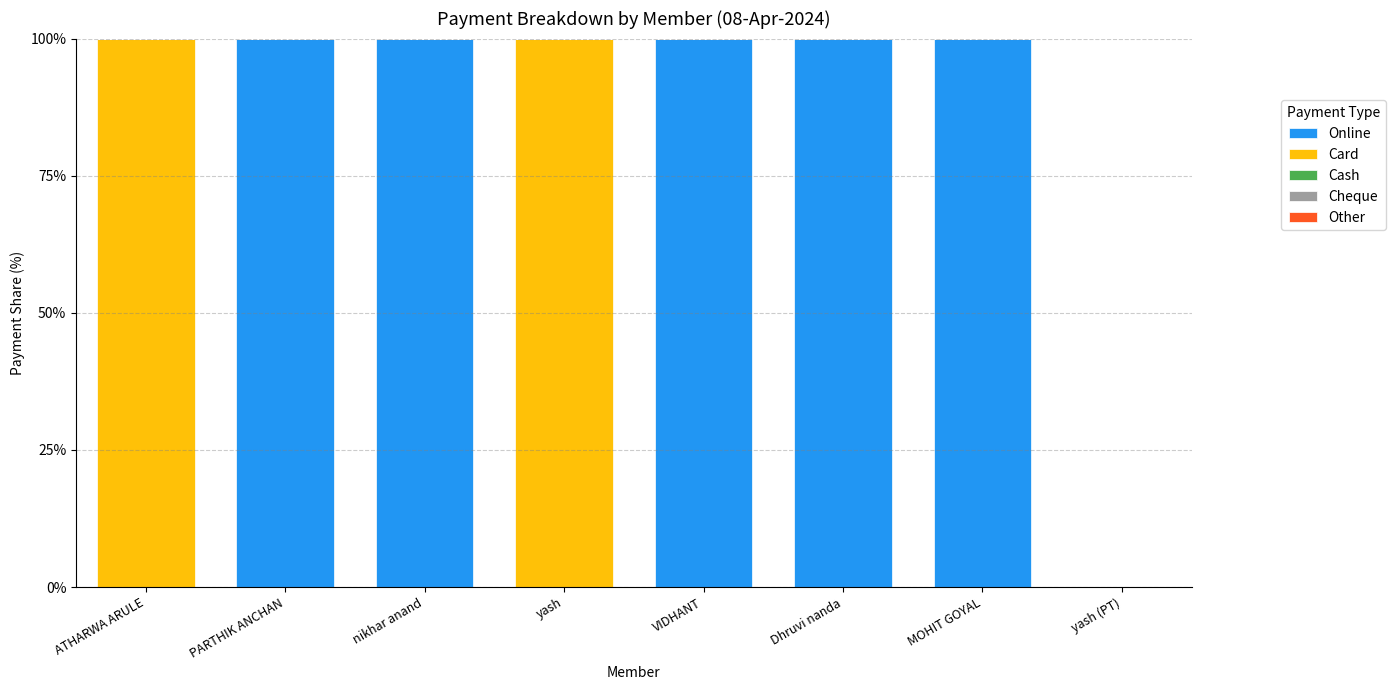

Reading right to left, list the values for the Online series.

yash (PT)=0	MOHIT GOYAL=100	Dhruvi nanda=100	VIDHANT=100	yash=0	nikhar anand=100	PARTHIK ANCHAN=100	ATHARWA ARULE=0